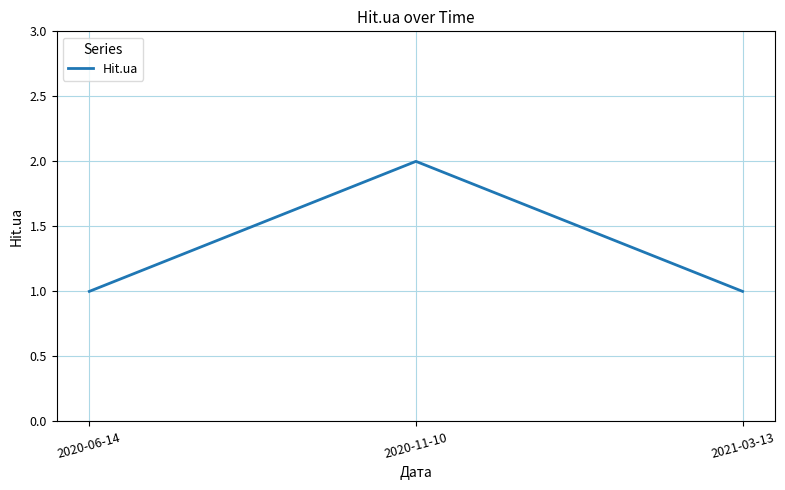

What position from the right is 2020-11-10?

2